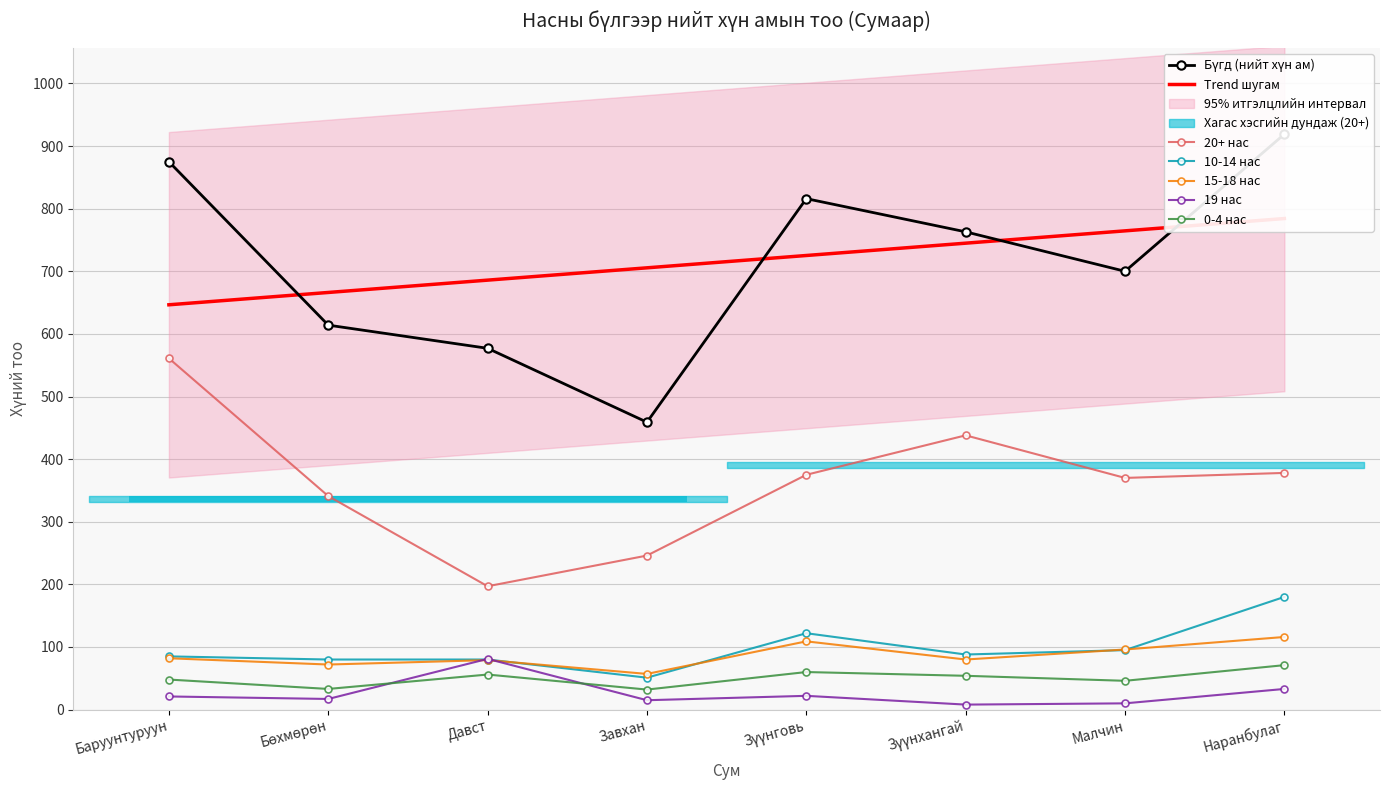

Does the chart contain stacked bars?

No